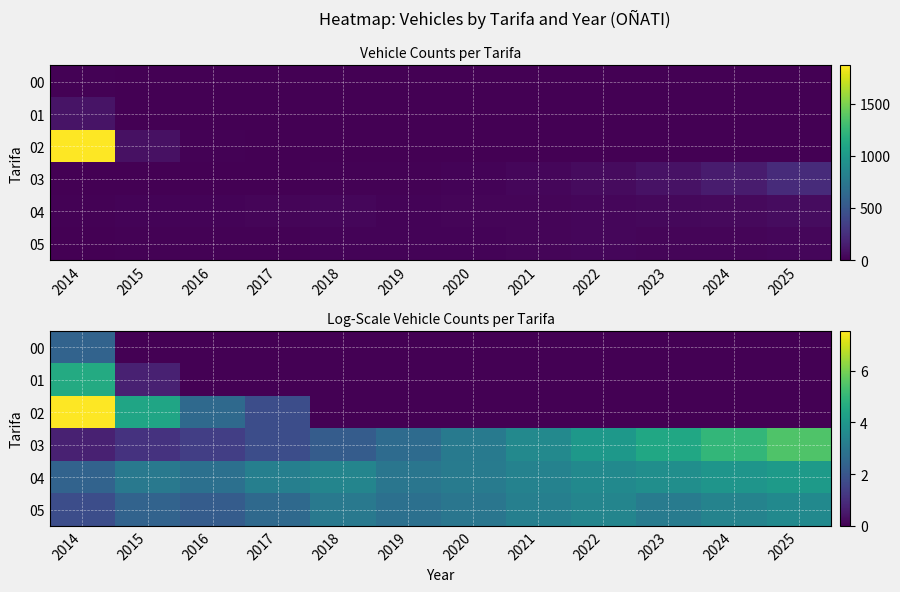

Where is 01 nearest to the value 2?

2015